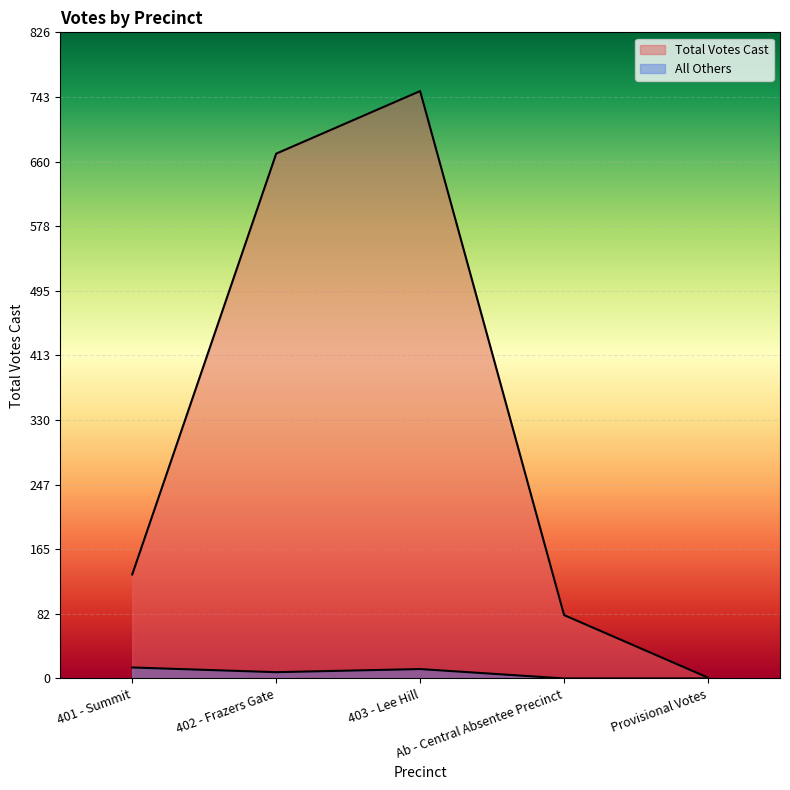

The chart shows a value of 671 at 402 - Frazers Gate. True or false?

True